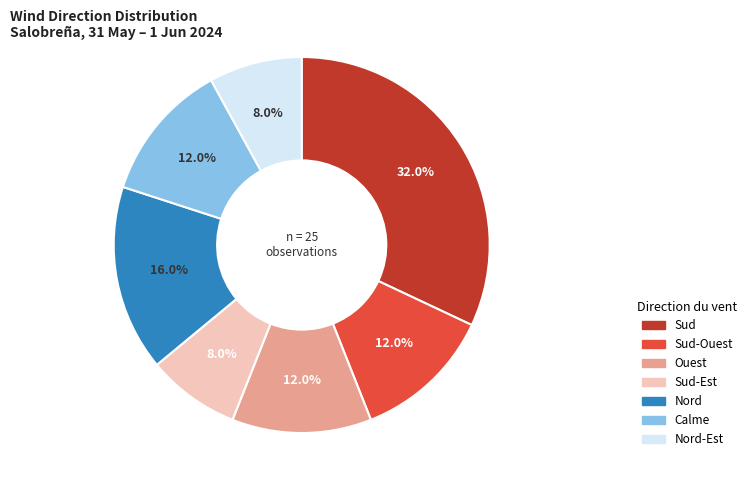

Does any single category account for the majority?

No